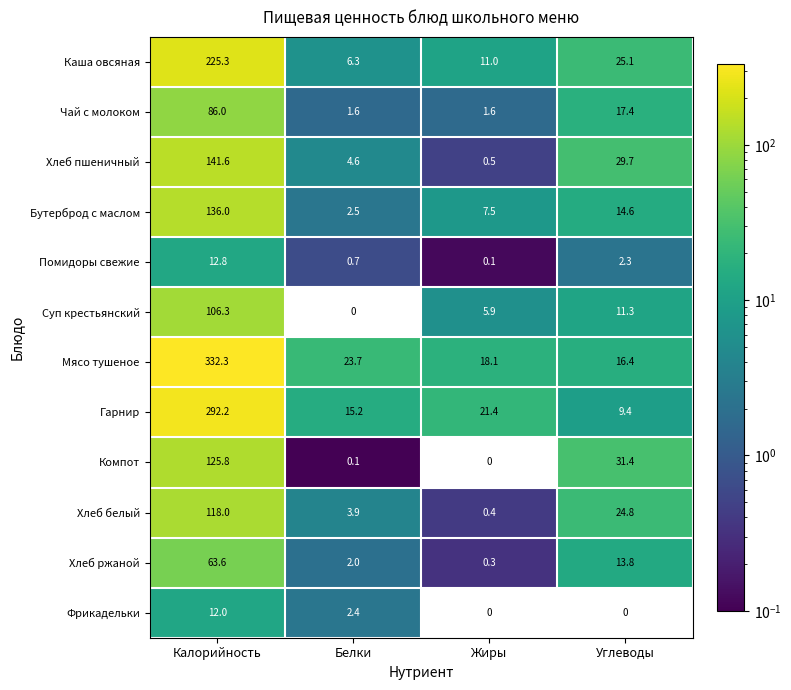

Where is Бутерброд с маслом nearest to the value 69?

Углеводы